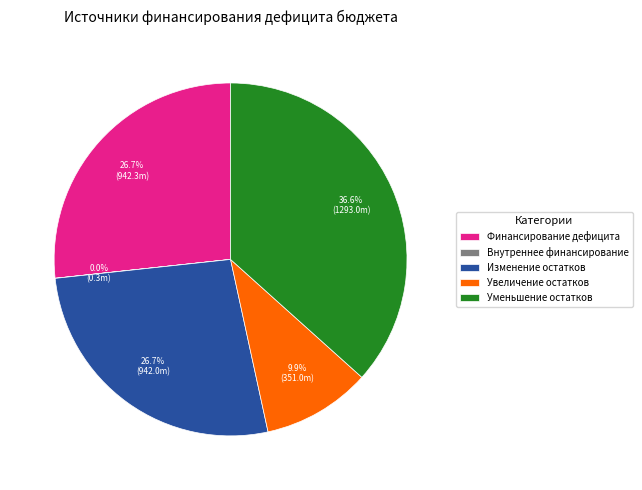

Approximately how many times larger is the value at Финансирование дефицита compared to Увеличение остатков?

2.7